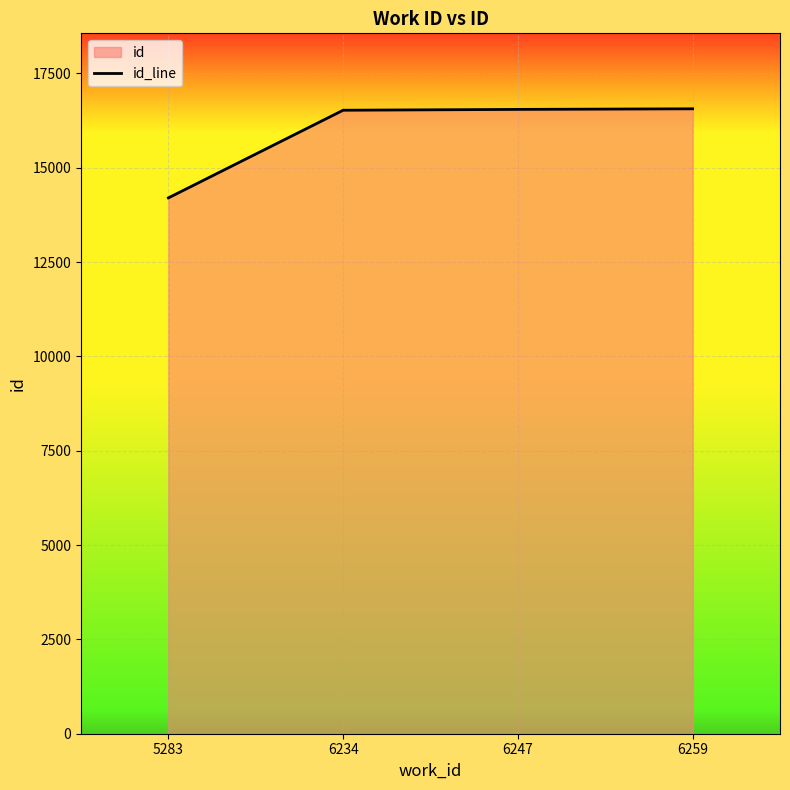

What is the sum of all values?

63833